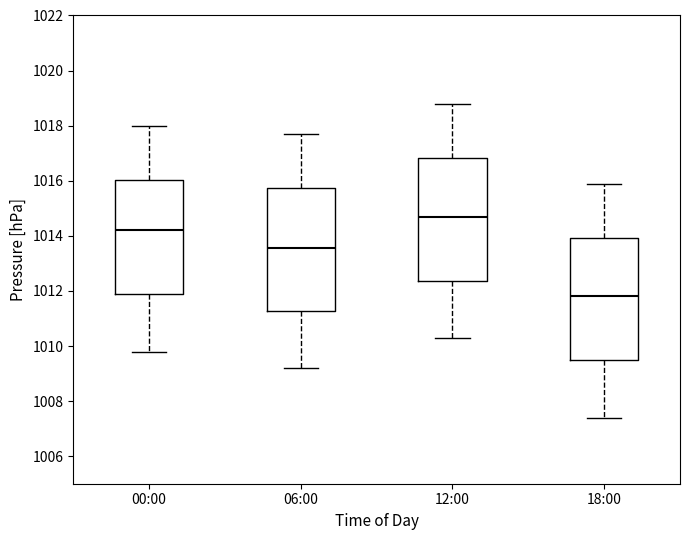

Reading left to right, transcribe this box plot: for each box, give where its median line is, the range the box spans, and where its two whiskers end, as read against the y-axis. The values are not printed on the chart, so give them approximately, as read against the axis.

00:00: median 1014.2, box 1011.8 to 1016.0, whiskers 1009.8 to 1018.0
06:00: median 1013.6, box 1011.2 to 1015.8, whiskers 1009.2 to 1017.8
12:00: median 1014.8, box 1012.4 to 1016.8, whiskers 1010.4 to 1018.8
18:00: median 1011.8, box 1009.4 to 1014.0, whiskers 1007.4 to 1016.0